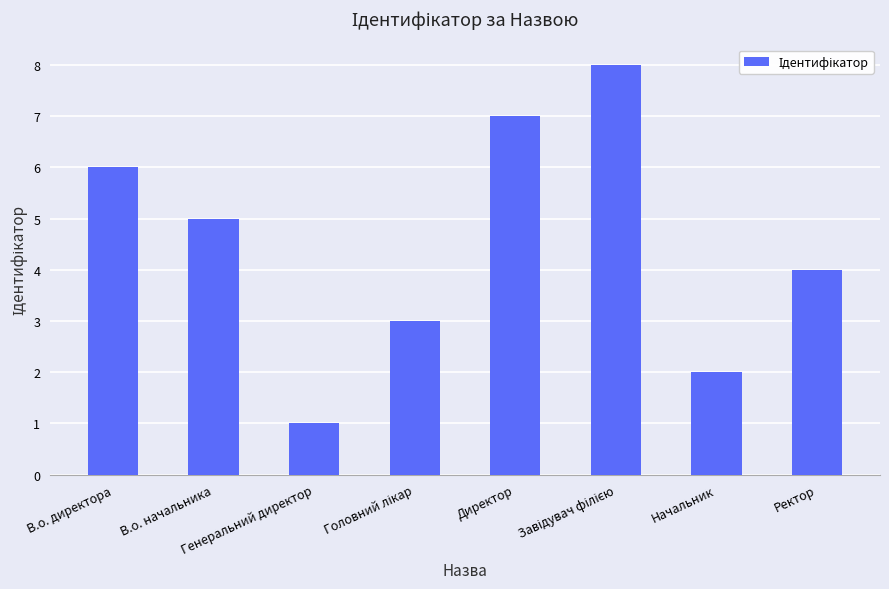

What is the difference between the maximum and minimum values?

7